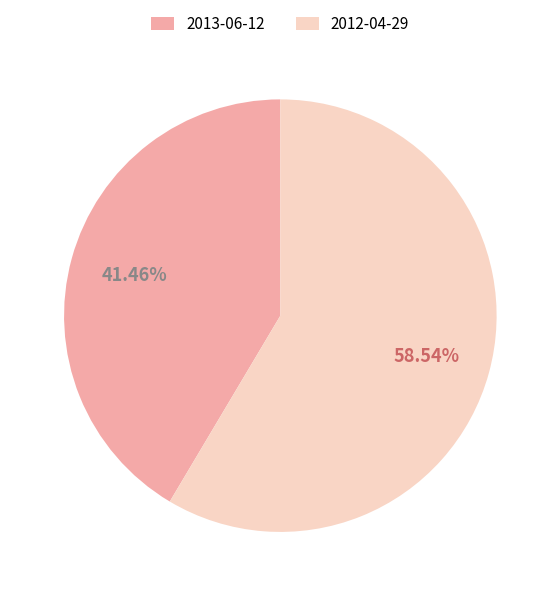

Is it true that 2013-06-12 is 55% of the pie?

False